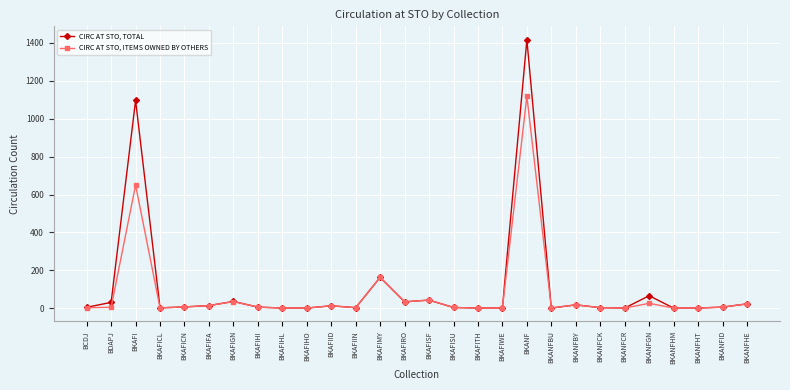

What is the difference between the maximum and second lowest values in the CIRC AT STO, ITEMS OWNED BY OTHERS series?

1117